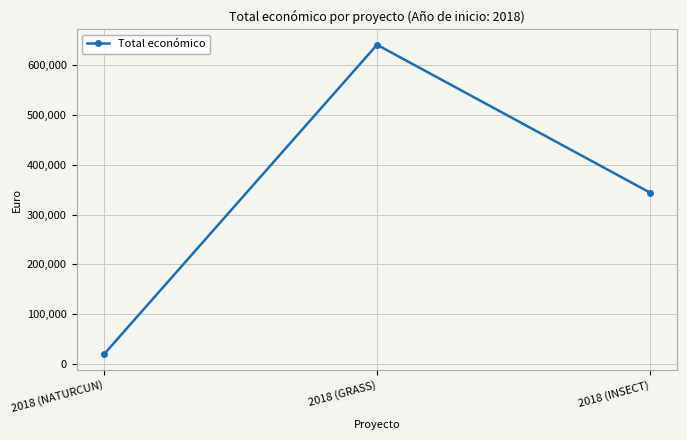

What is the label of the 3rd point from the right?

2018 (NATURCUN)